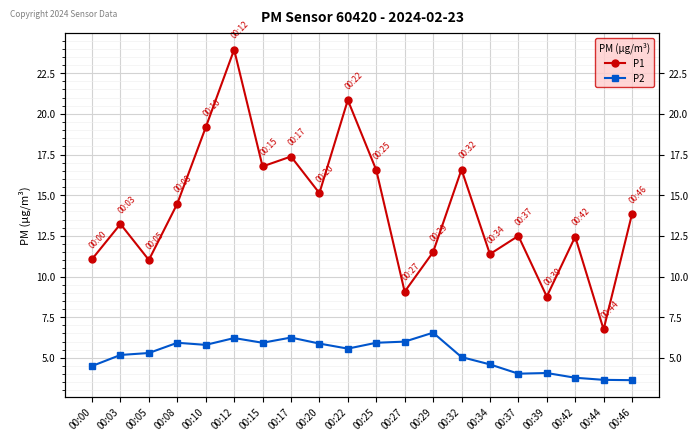

True or false: P2 has a value of 3.6 at 00:10.

False